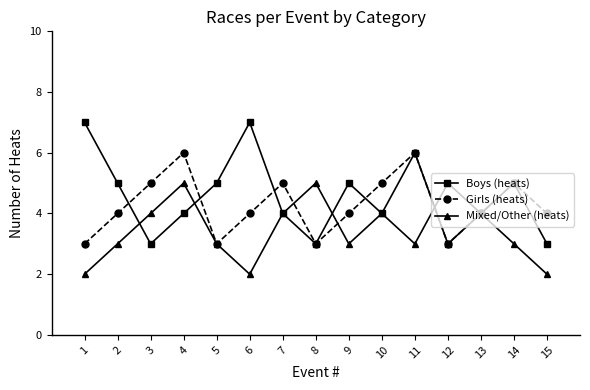

Is the value of Boys (heats) at 12 greater than the value of Girls (heats) at 7?

No